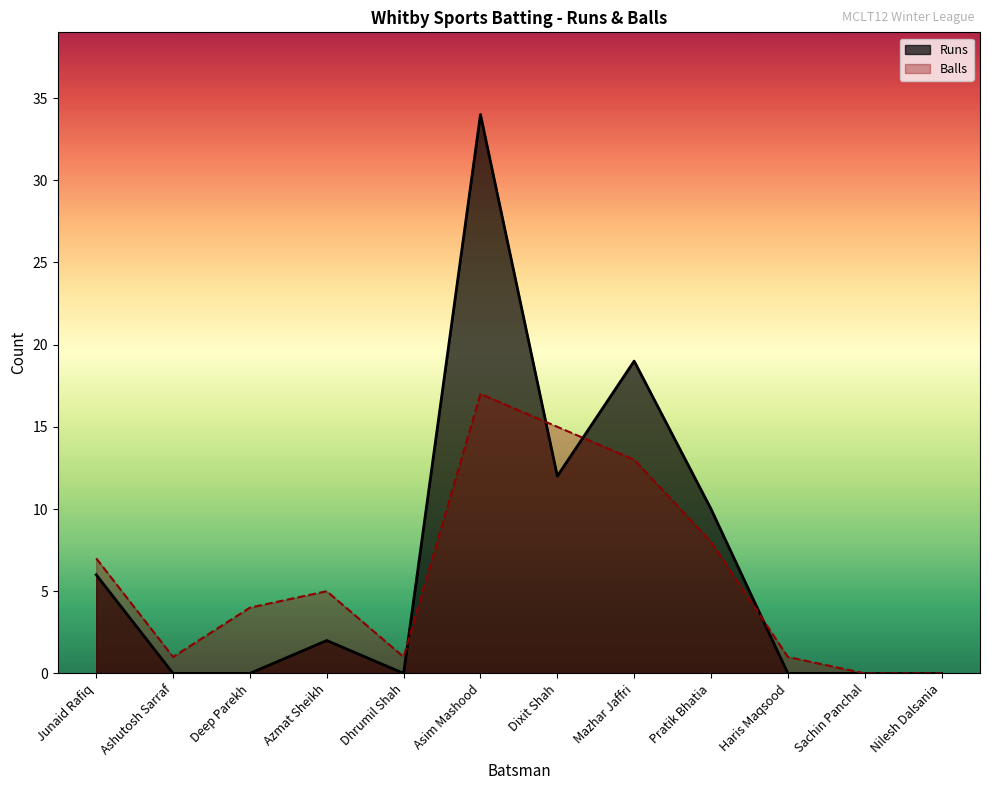

How many times do Runs and Balls cross each other?

4